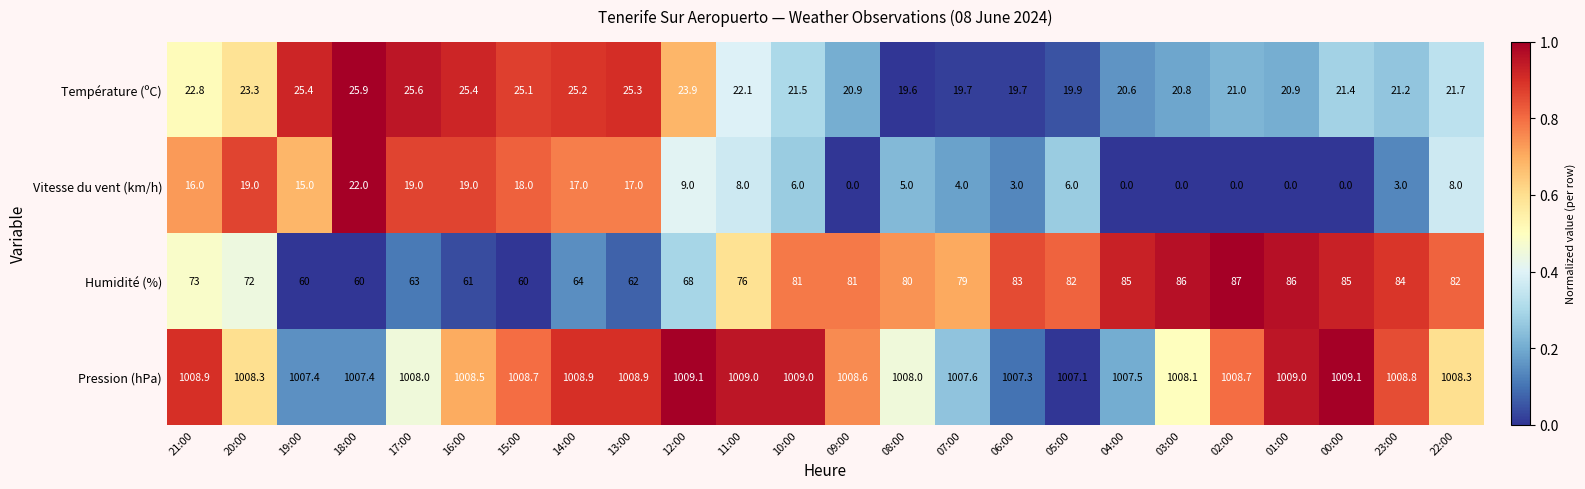

Is it true that Humidité (%) equals 32.3 at 04:00?

False